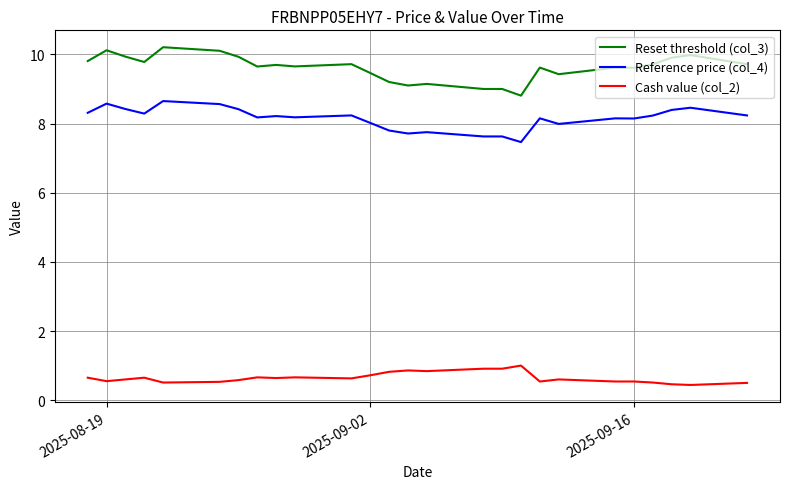

True or false: Reset threshold (col_3) has more than 0 interior local peaks.

True